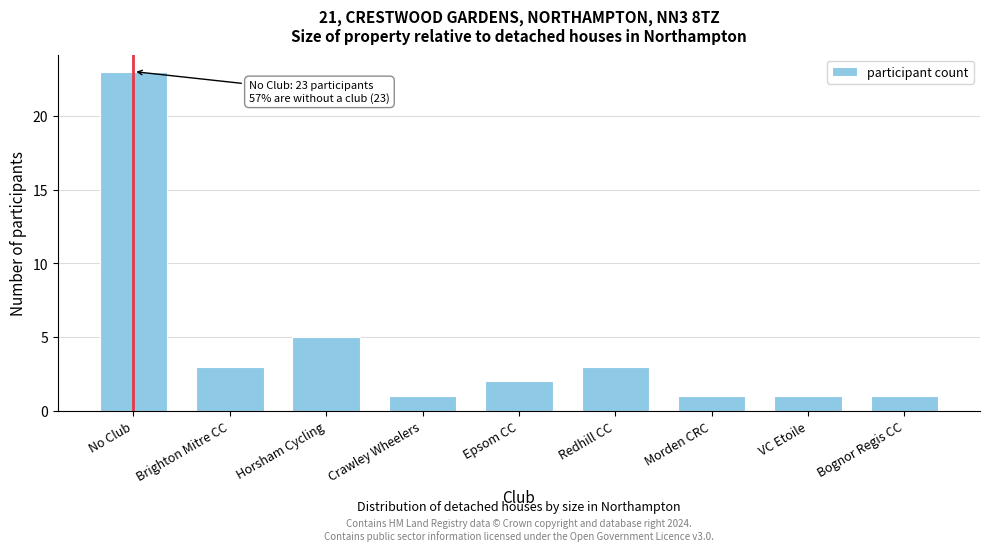

Reading left to right, what are all the values shown in this chart?

23	3	5	1	2	3	1	1	1